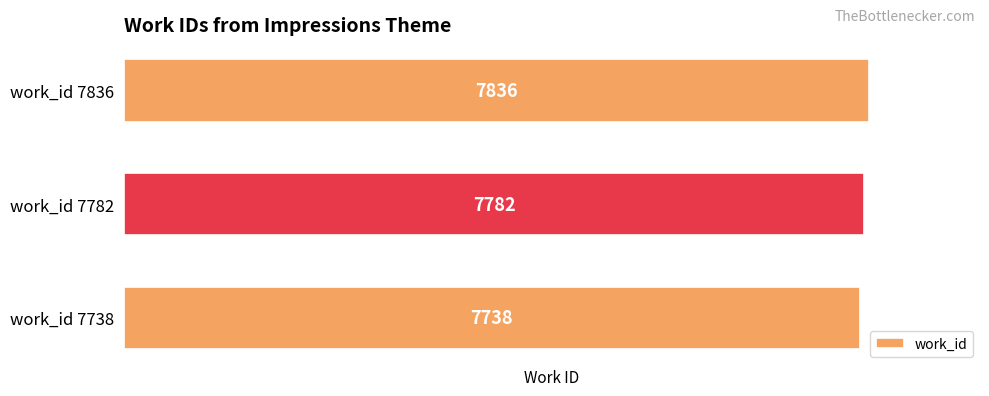

How many distinct data groups are displayed?

1